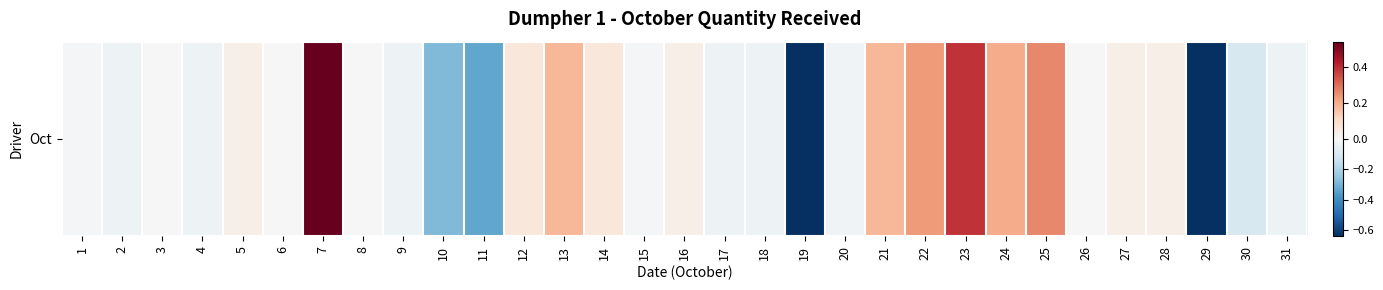

What is the smallest value displayed?

-0.6